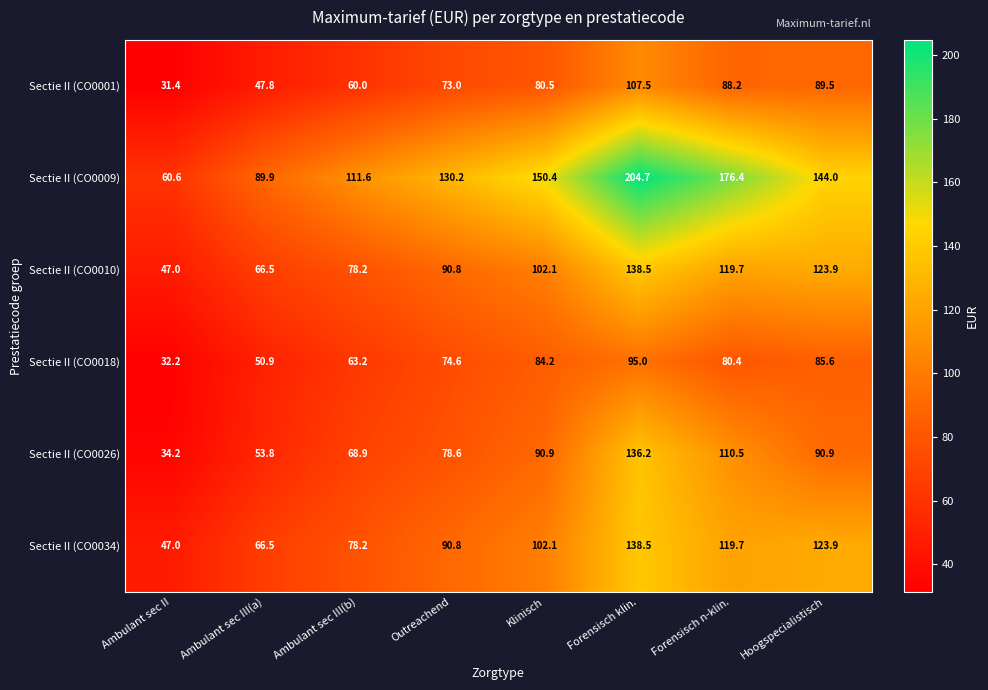

What is the minimum value for Sectie II (CO0018)?

32.2